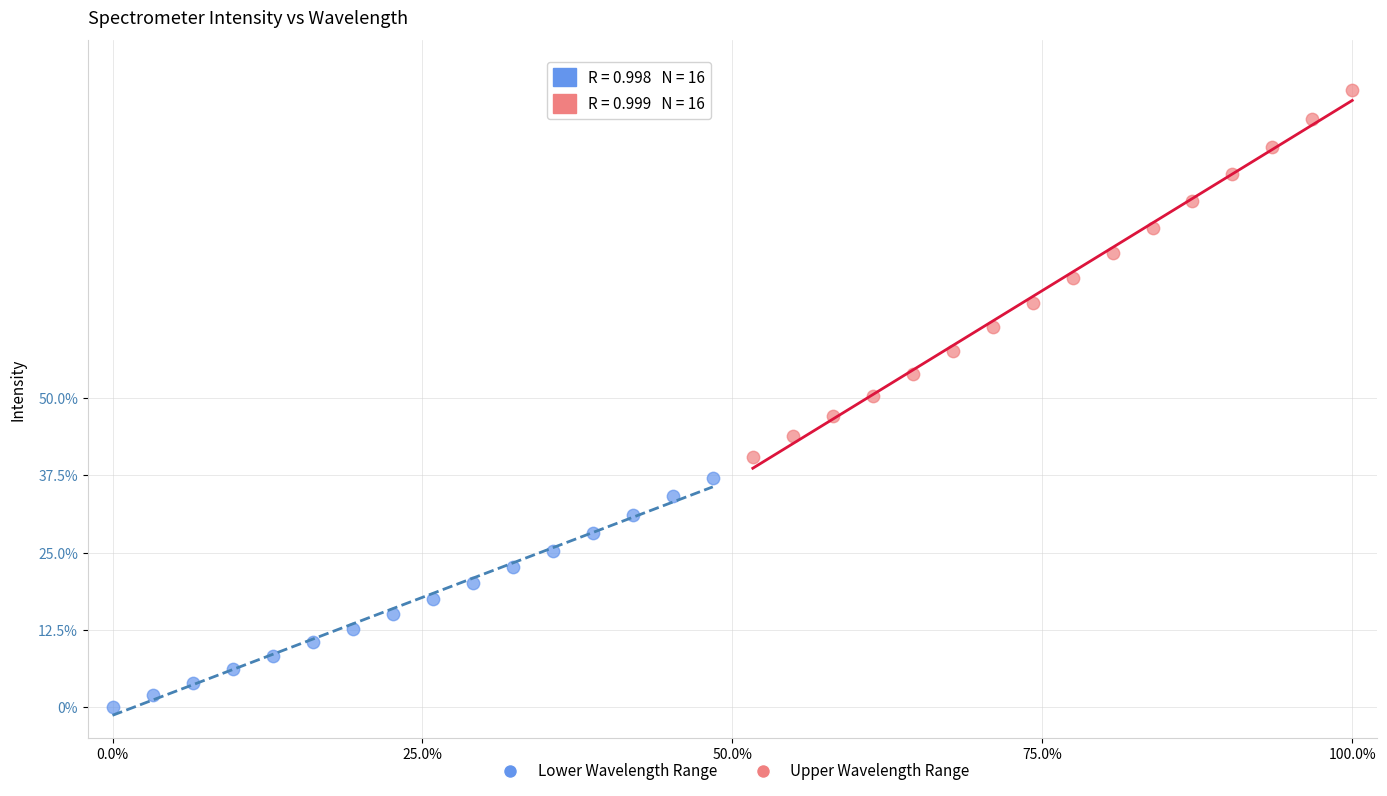

Which series has the largest Y range (max minus min)?

Upper Wavelength Range